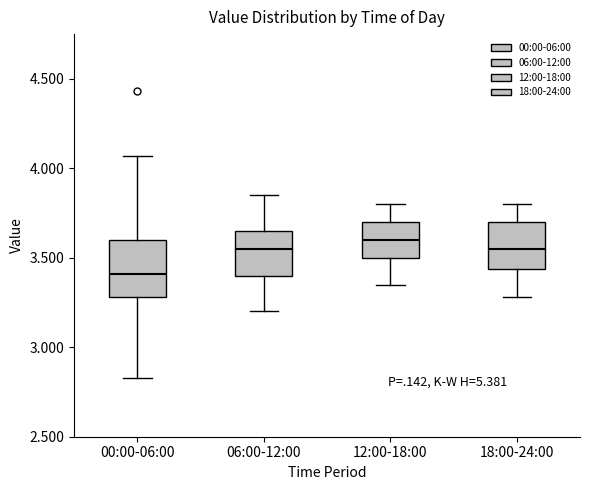

Where does the lower whisker of the box for 18:00-24:00 end on the y-axis? The values are not printed on the chart, so give them approximately, as read against the axis.

3.30